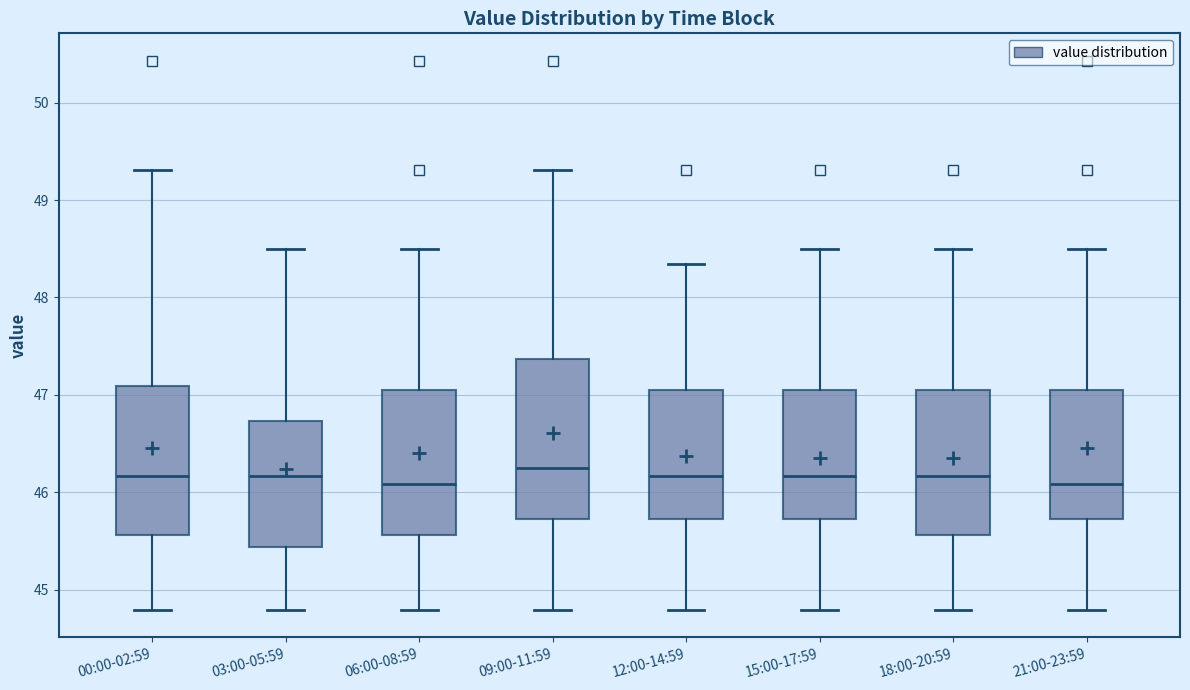

Where does the upper whisker of the box for 00:00-02:59 end on the y-axis? The values are not printed on the chart, so give them approximately, as read against the axis.

49.3